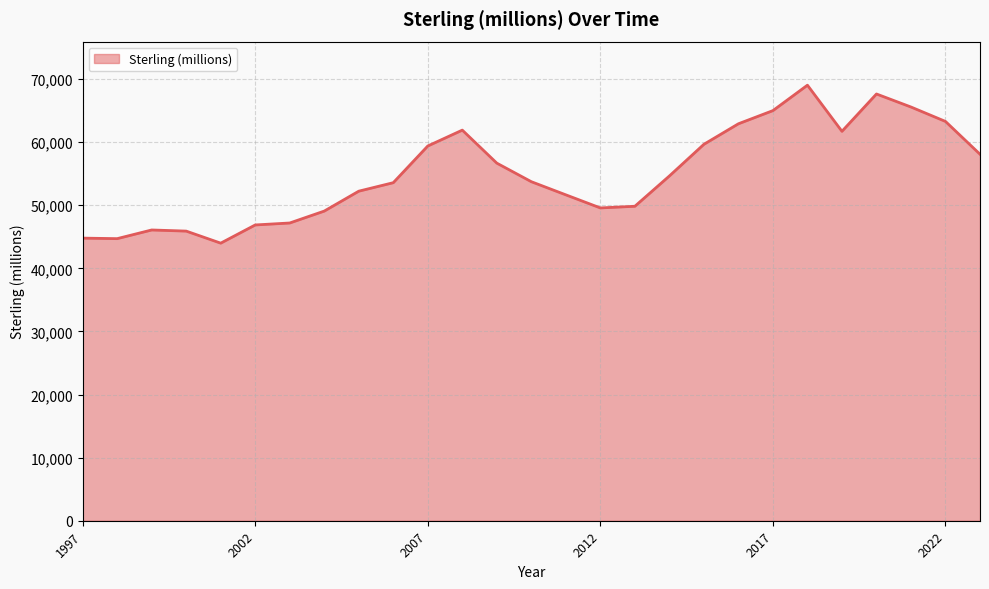

What is the difference between the maximum and minimum values?

25039